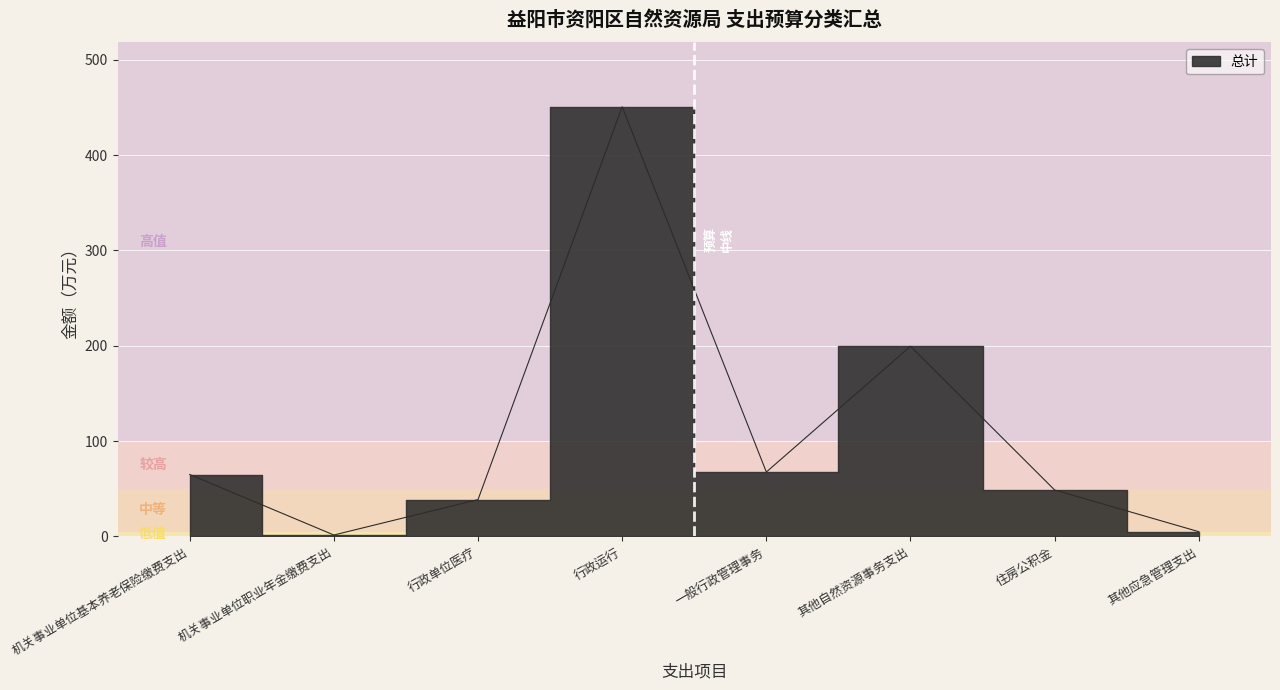

Where does the data first go above 64?

机关事业单位基本养老保险缴费支出